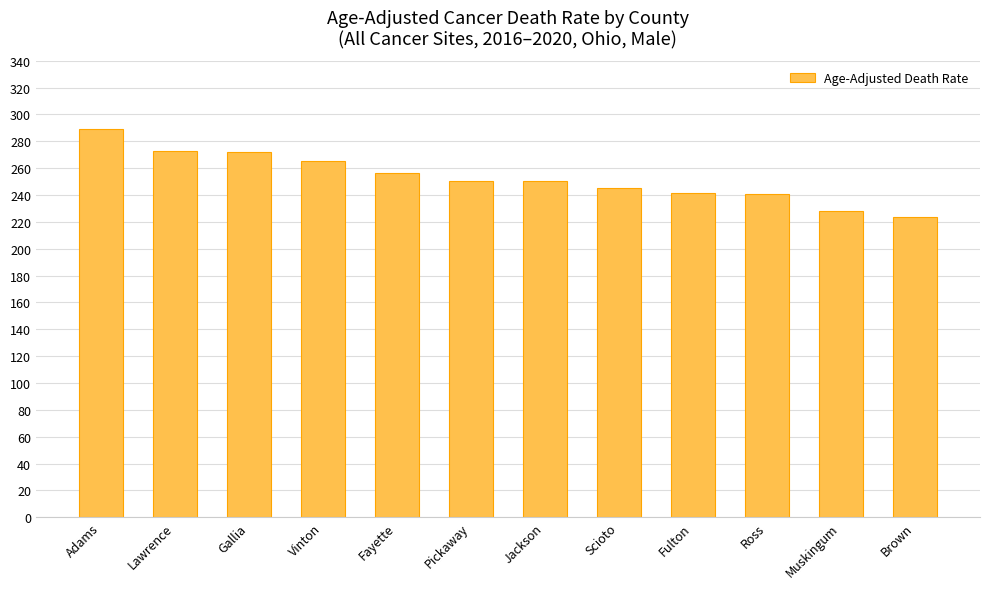

At which label does the data first exceed 250?

Adams